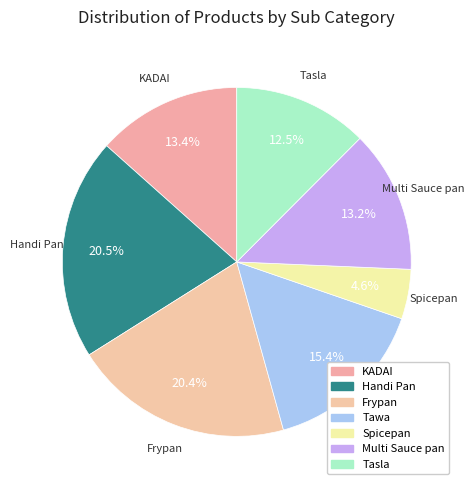

Which category has the biggest portion of the pie?

Handi Pan